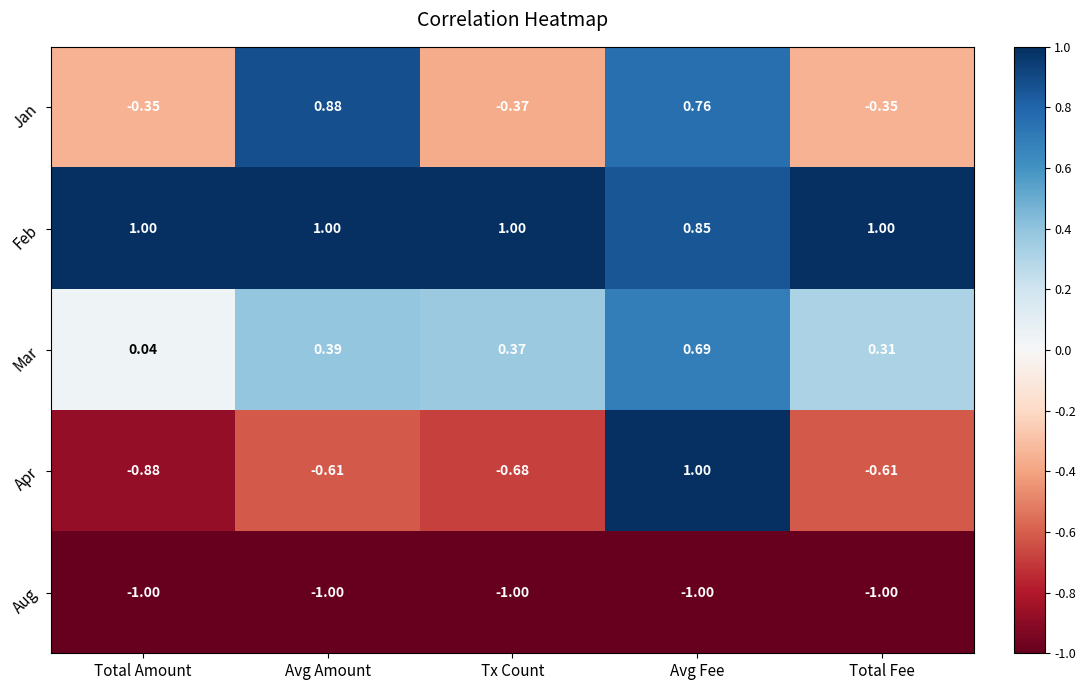

At which label is Mar closest to 0?

Total Amount